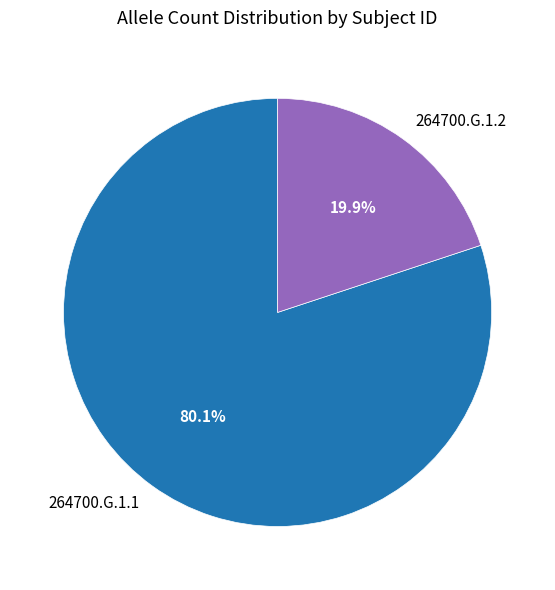

Is it true that 264700.G.1.2 is 11% of the pie?

False